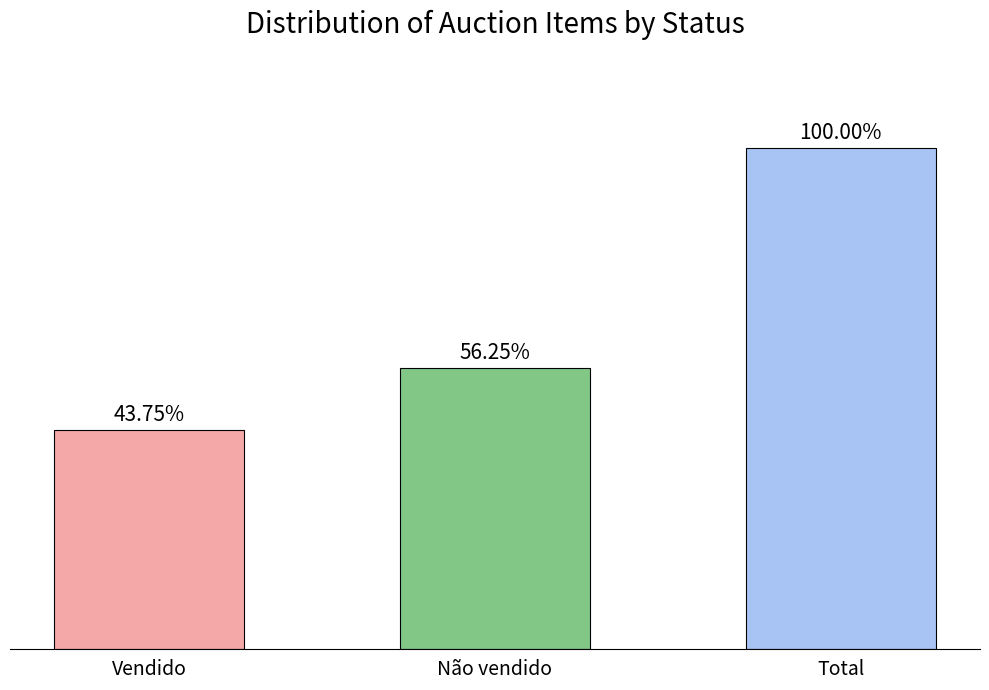

Between Total and Não vendido, which is larger?

Total